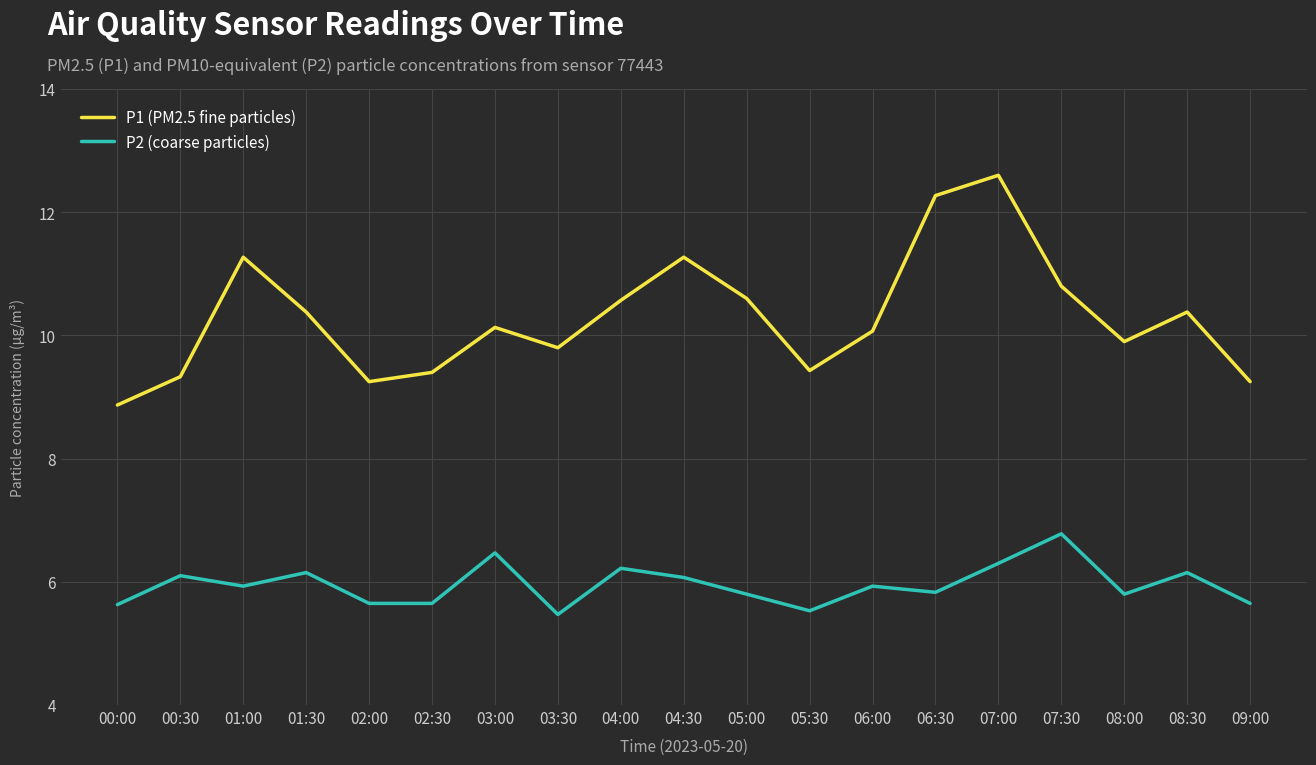

Which category has the highest value in the P2 (coarse particles) series?

07:30